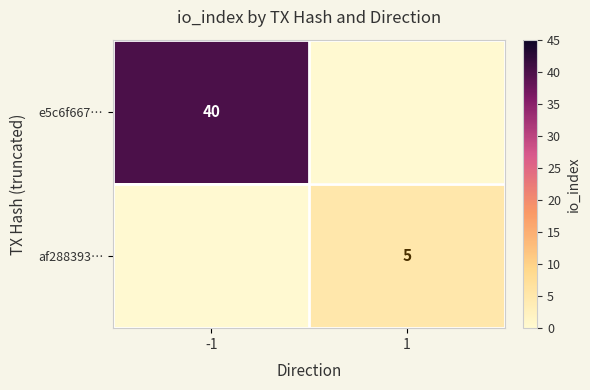

What is the greatest value displayed?

40